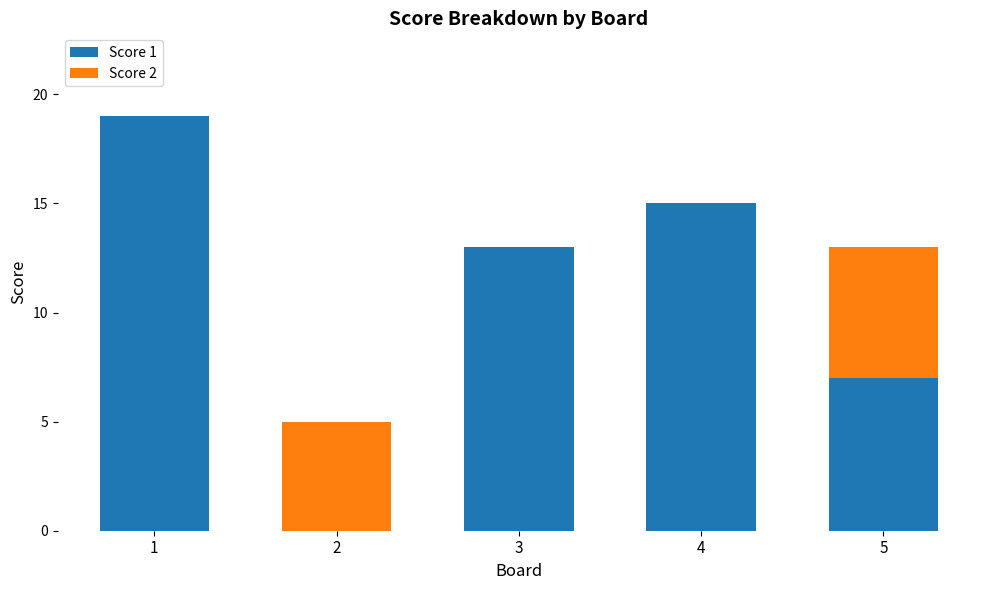

What is the sum of all Score 1 values?

54